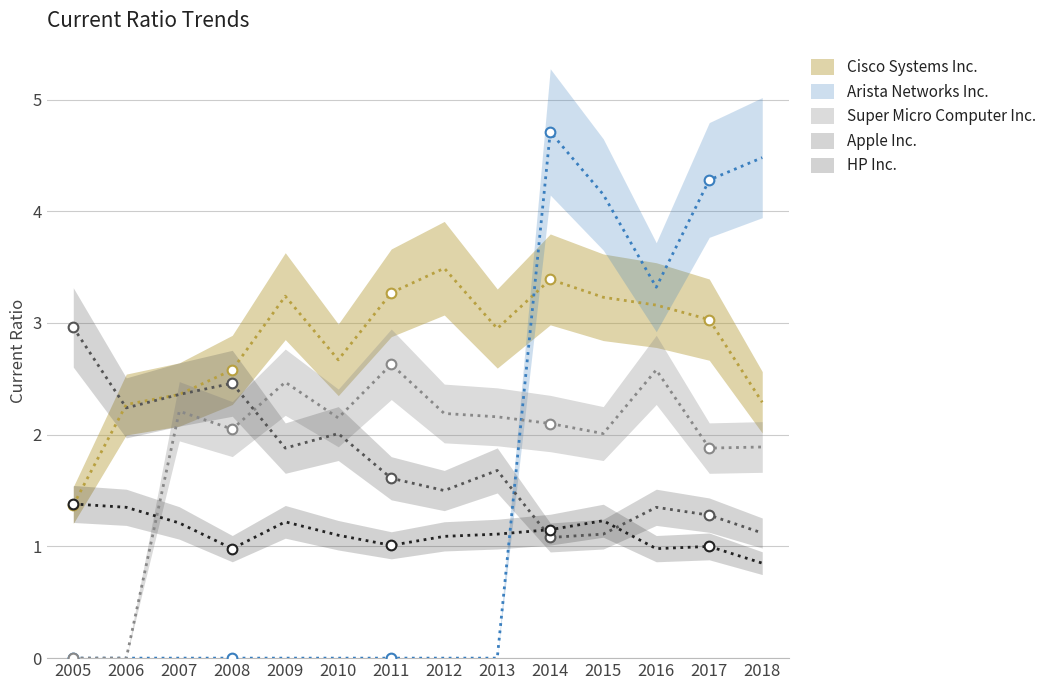

True or false: Cisco Systems Inc. has a value of 3.2 at 2016.

True